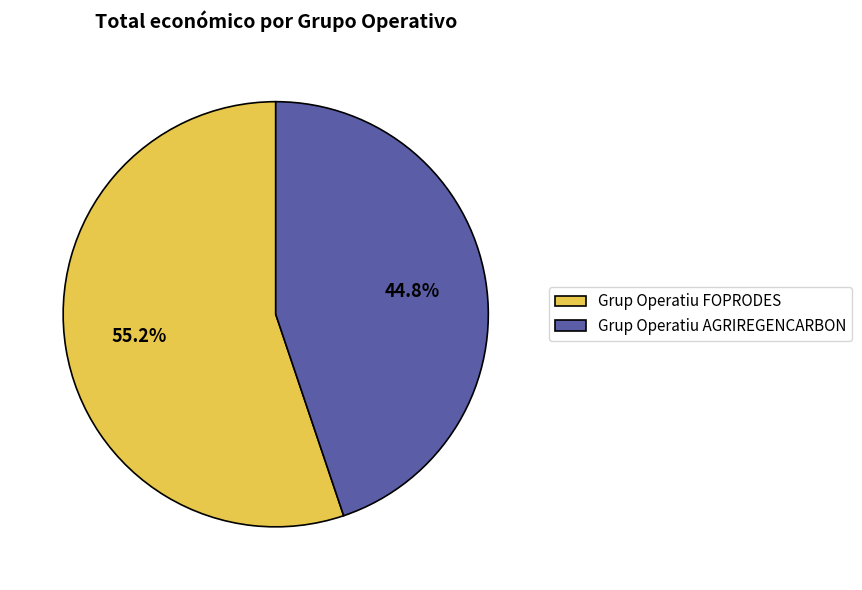

What is the largest slice in the pie chart?

Grup Operatiu FOPRODES